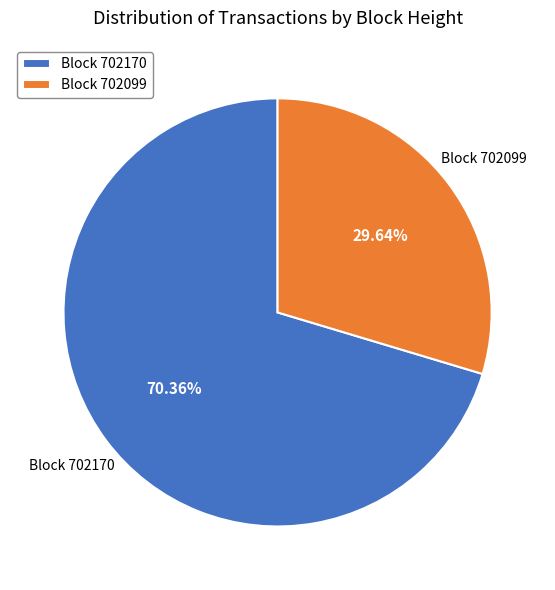

What is the ratio of the value at Block 702099 to the value at Block 702170?

0.4